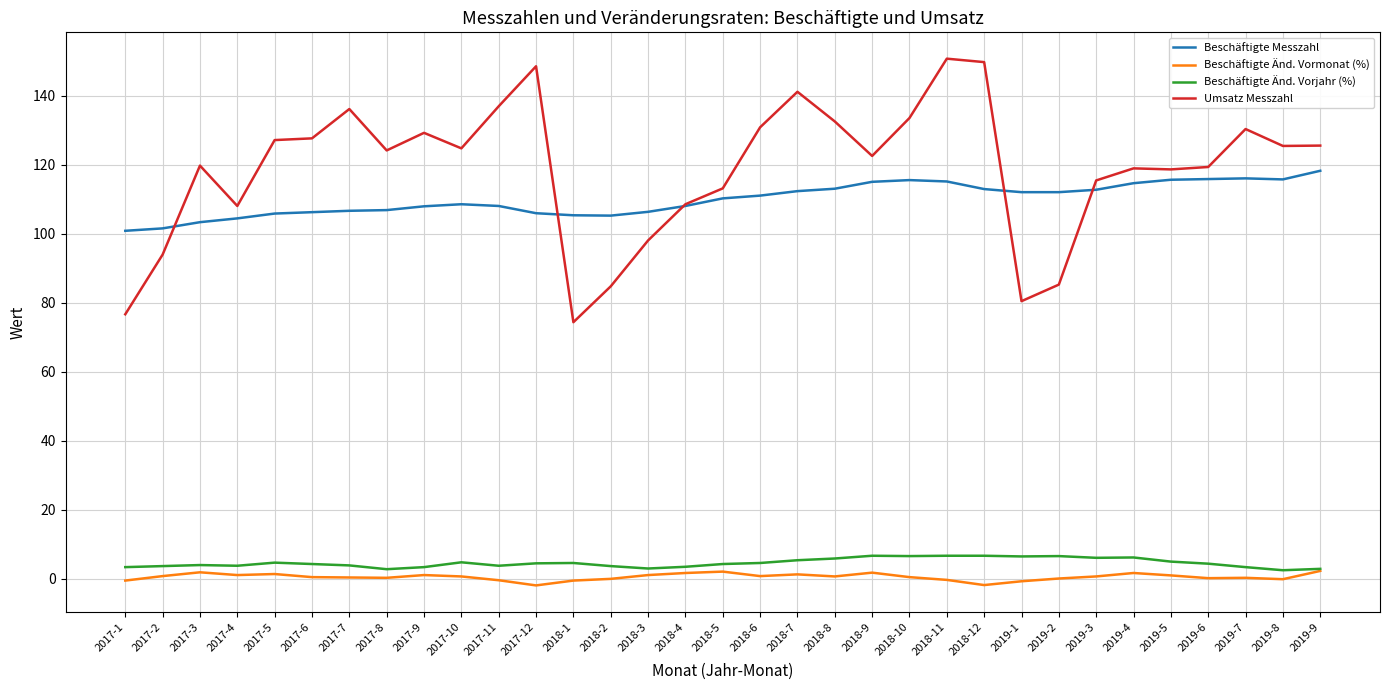

What is the lowest value of the Beschäftigte Änd. Vorjahr (%) series?

2.4